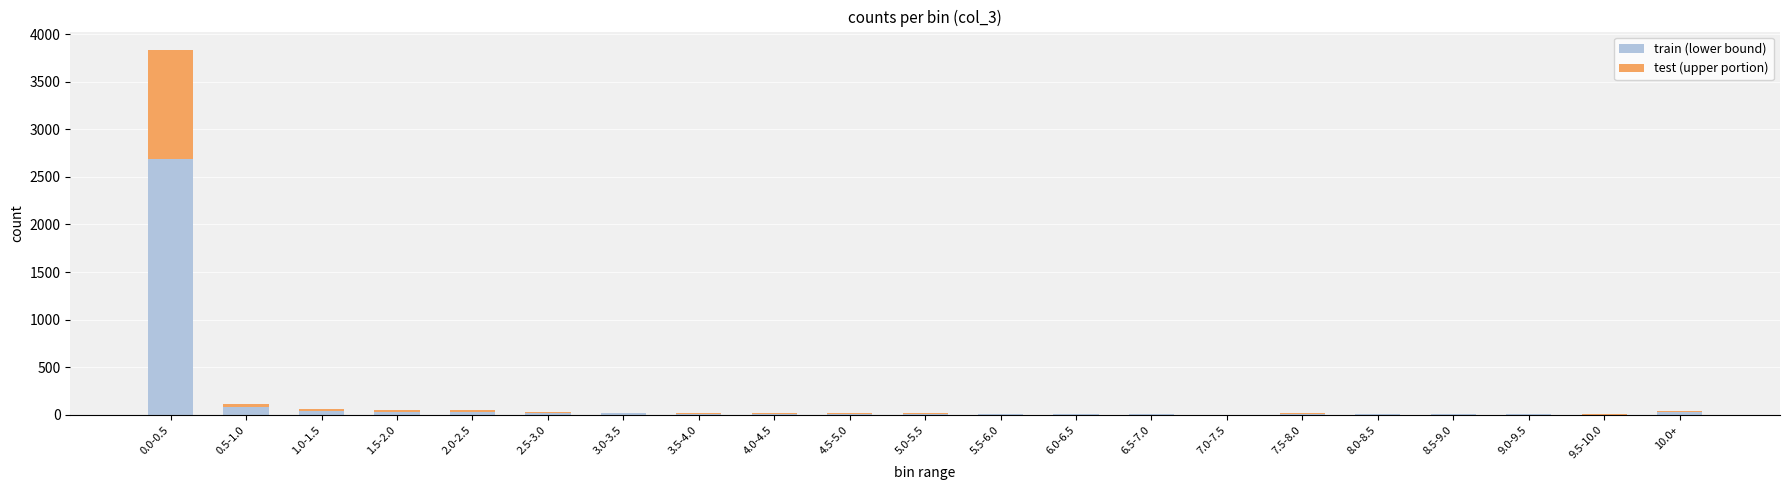

At which category is the sum across all series the highest?

0.0-0.5